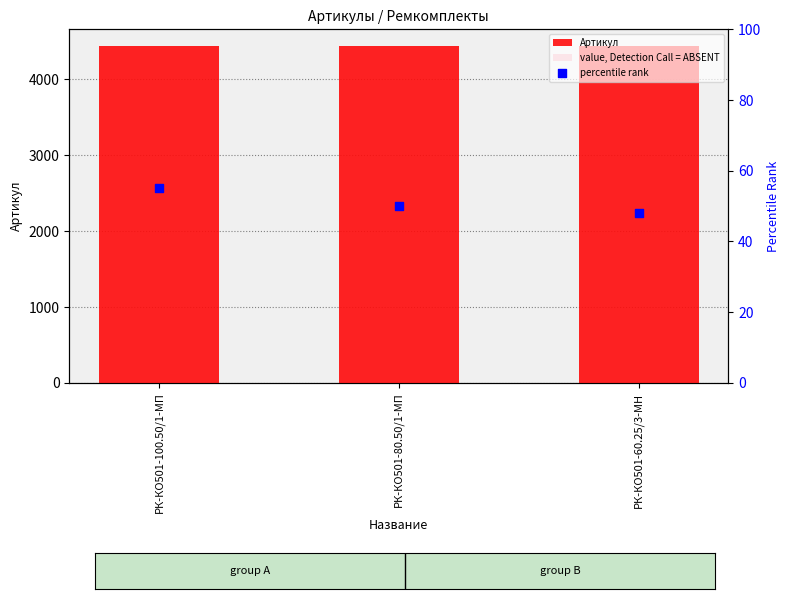

At which category is the sum across all series the highest?

РК-КО501-100.50/1-МП